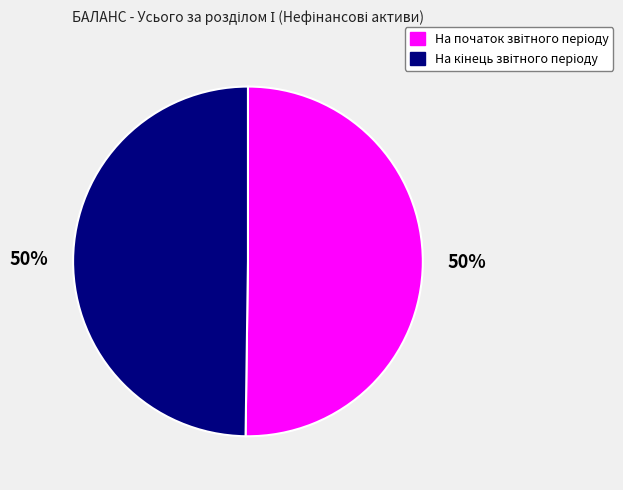

To the nearest percent, what is the average slice percentage?

50%